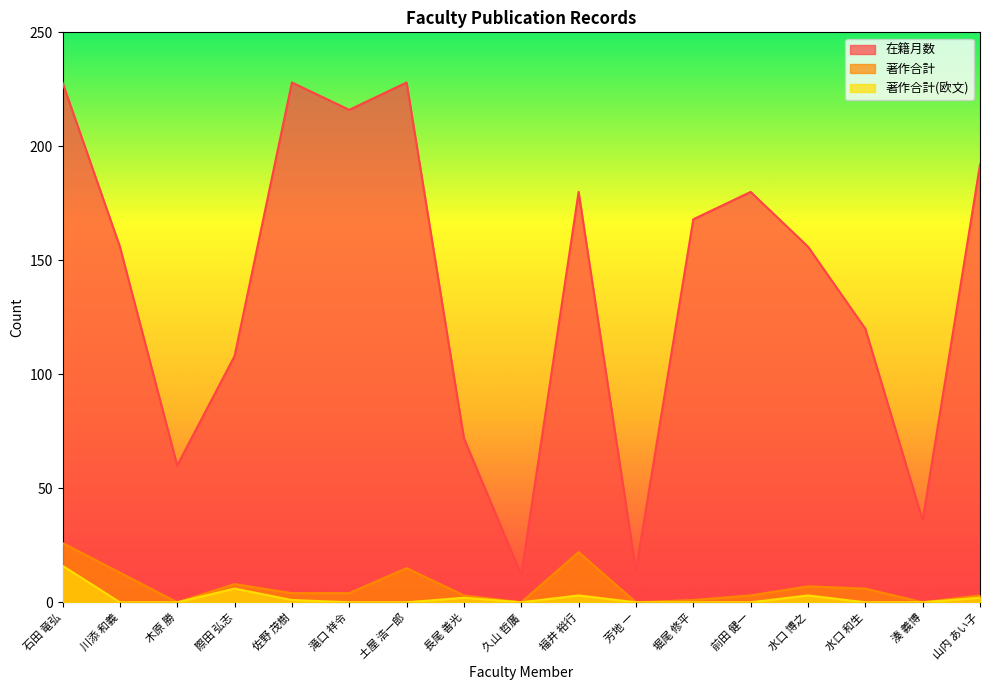

Between 堀尾 修平 and 滝口 祥令, which is larger?

滝口 祥令